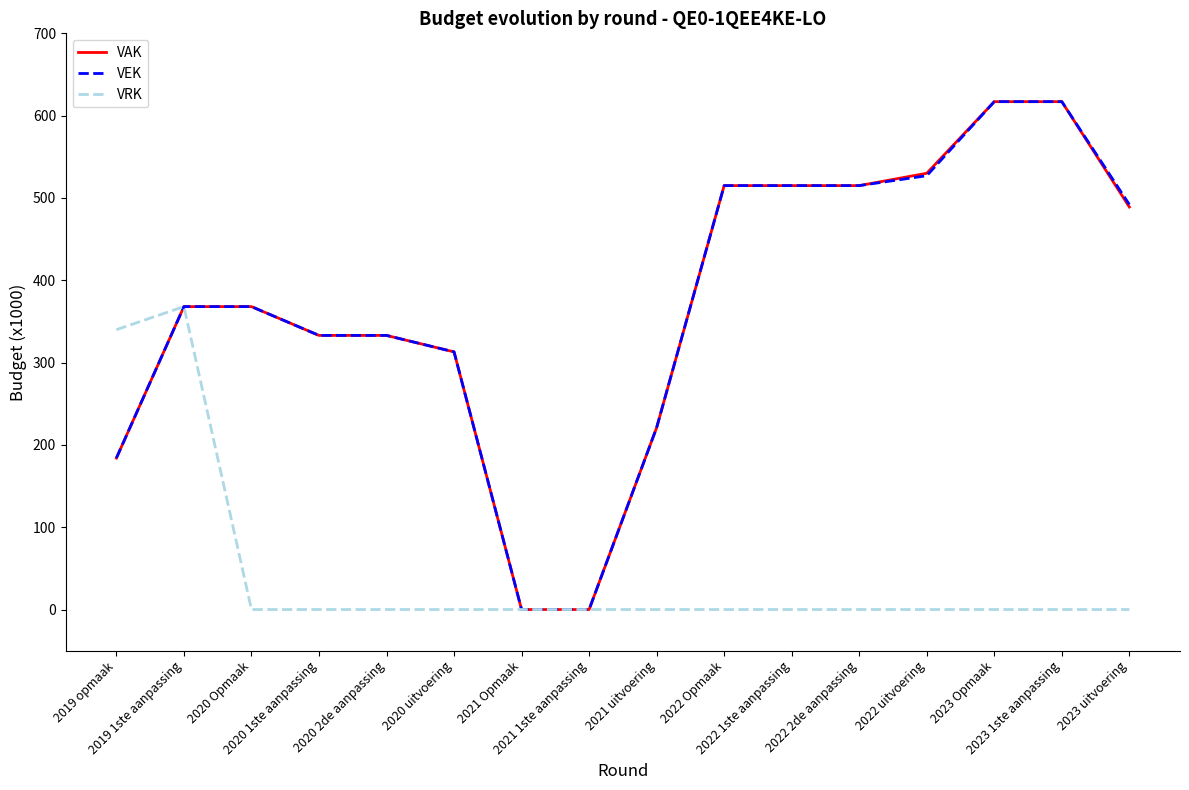

What is the maximum value for VRK?

368